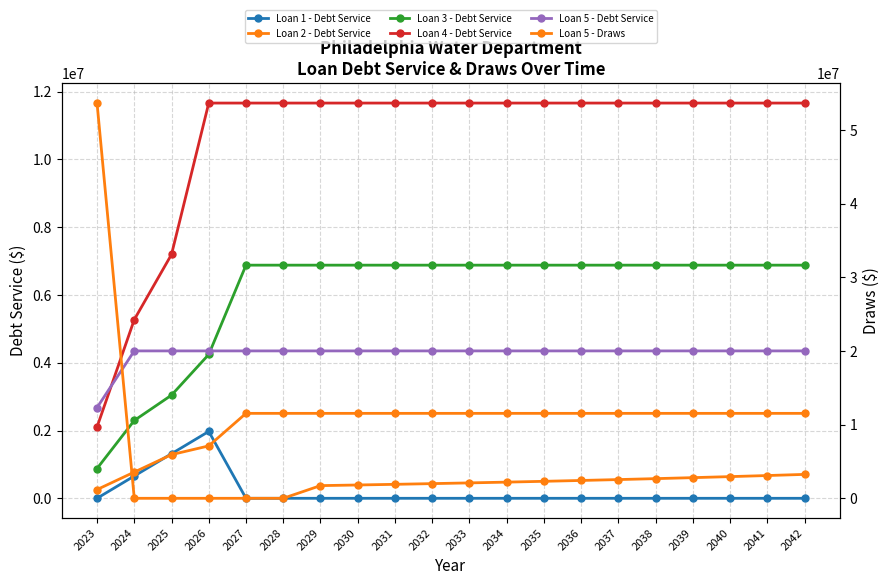

What is the difference between the highest and lowest values at 2034?

11665205.2